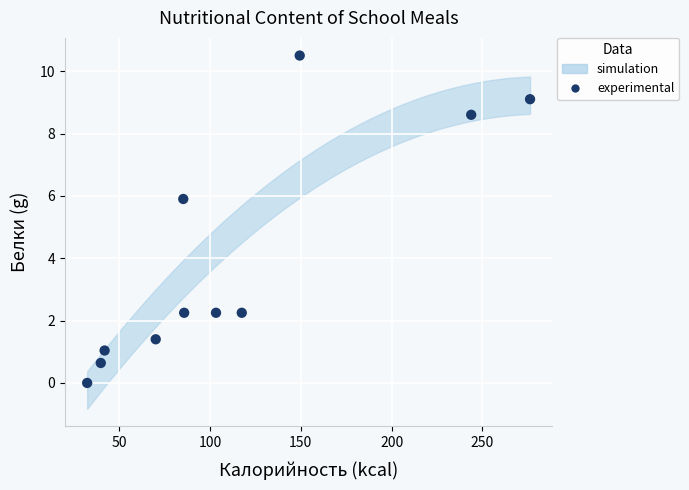

What is the range of Y values (max minus min)?

10.5